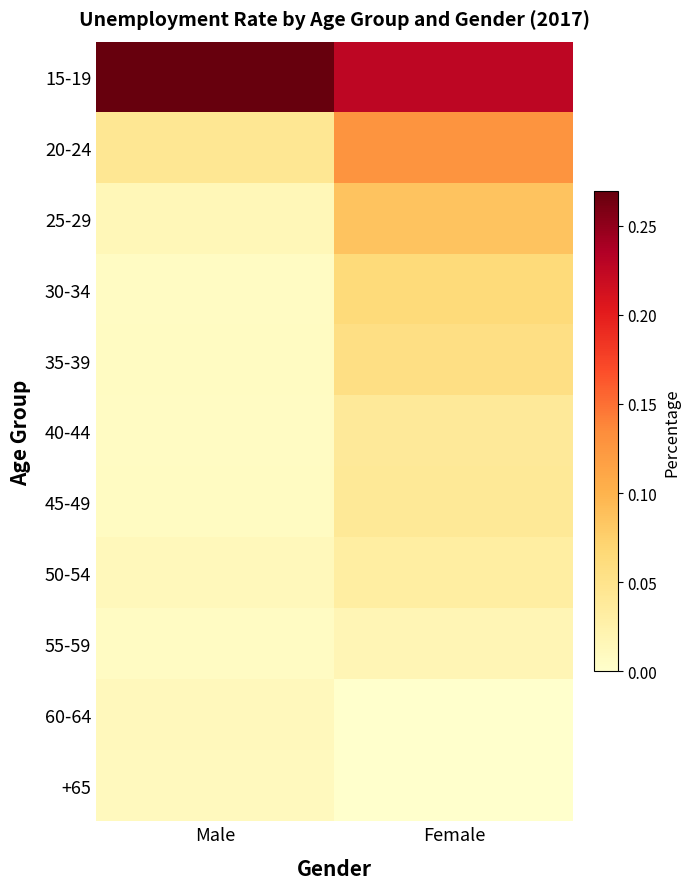

Reading left to right, transcribe all the data shown in this chart.

15-19: Male=0.3	Female=0.2
20-24: Male=0.0	Female=0.1
25-29: Male=0.0	Female=0.1
30-34: Male=0.0	Female=0.1
35-39: Male=0.0	Female=0.1
40-44: Male=0.0	Female=0.0
45-49: Male=0.0	Female=0.0
50-54: Male=0.0	Female=0.0
55-59: Male=0.0	Female=0.0
60-64: Male=0.0	Female=0.0
+65: Male=0.0	Female=0.0